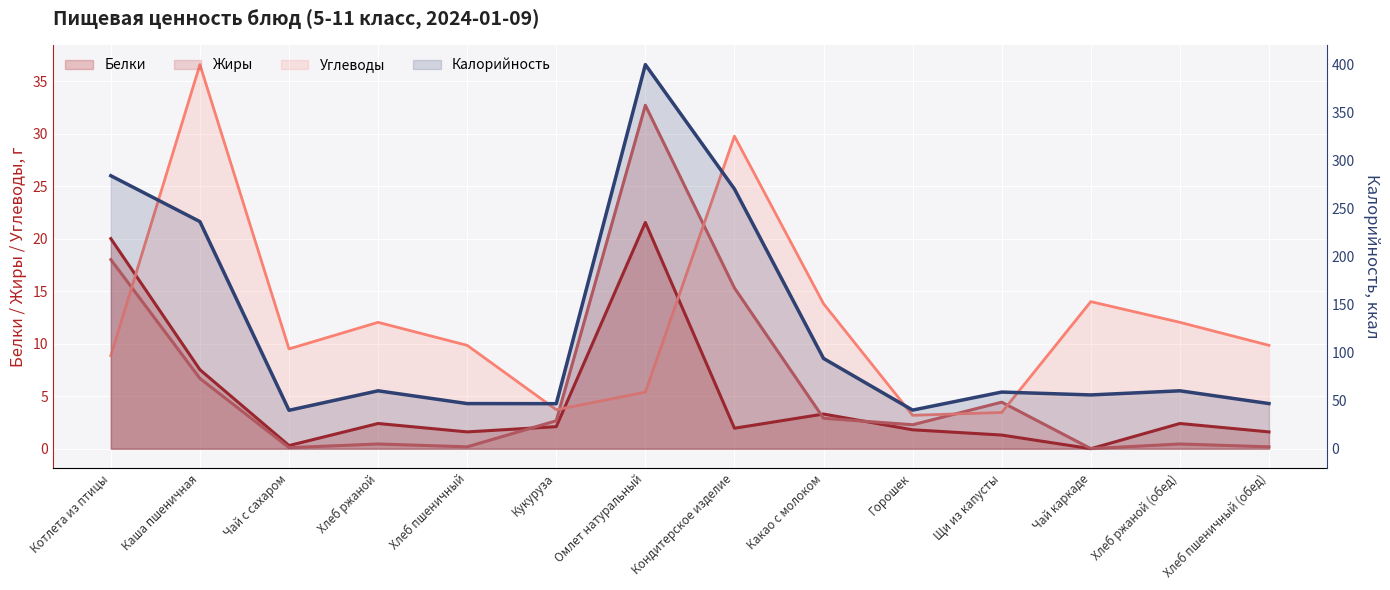

The value of Белки at Кондитерское изделие is 1.9. True or false?

True